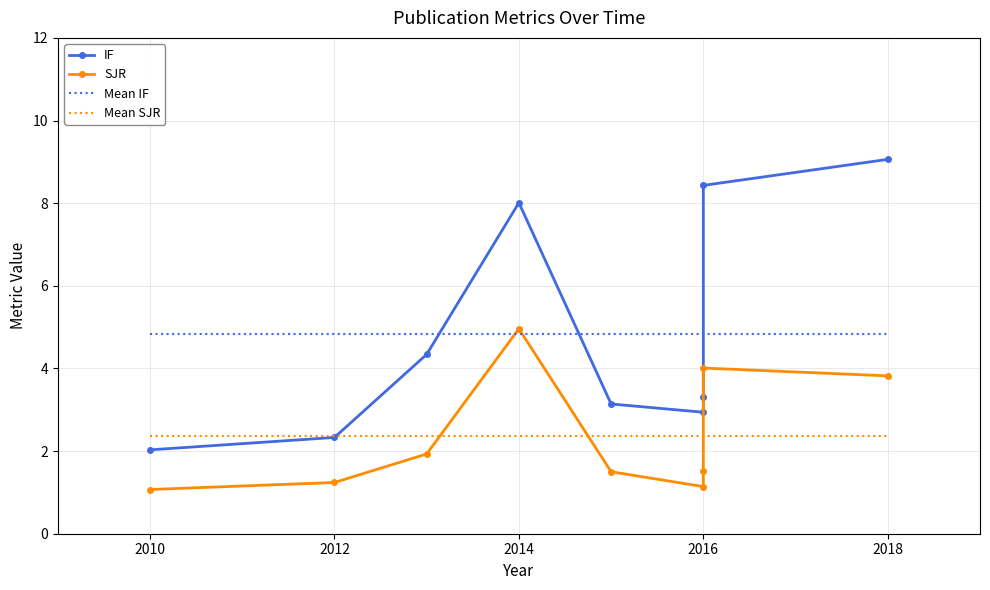

What is the total value across all series at 2014?

13.0